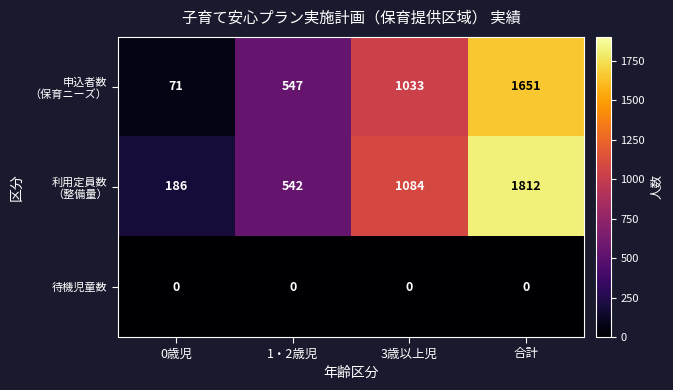

What is the greatest value displayed?

1812